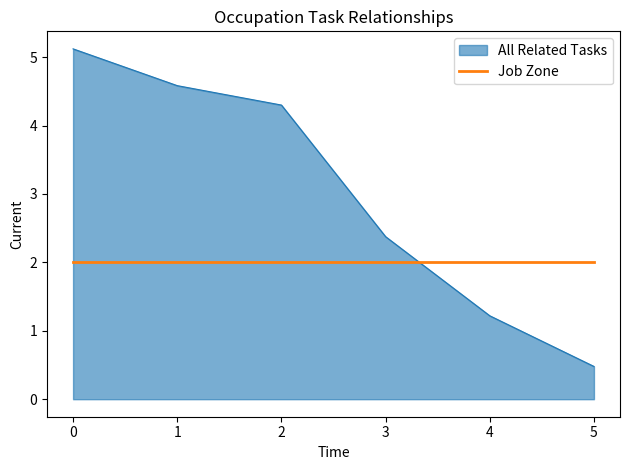

What is the approximate value of All Related Tasks at 3?

2.4